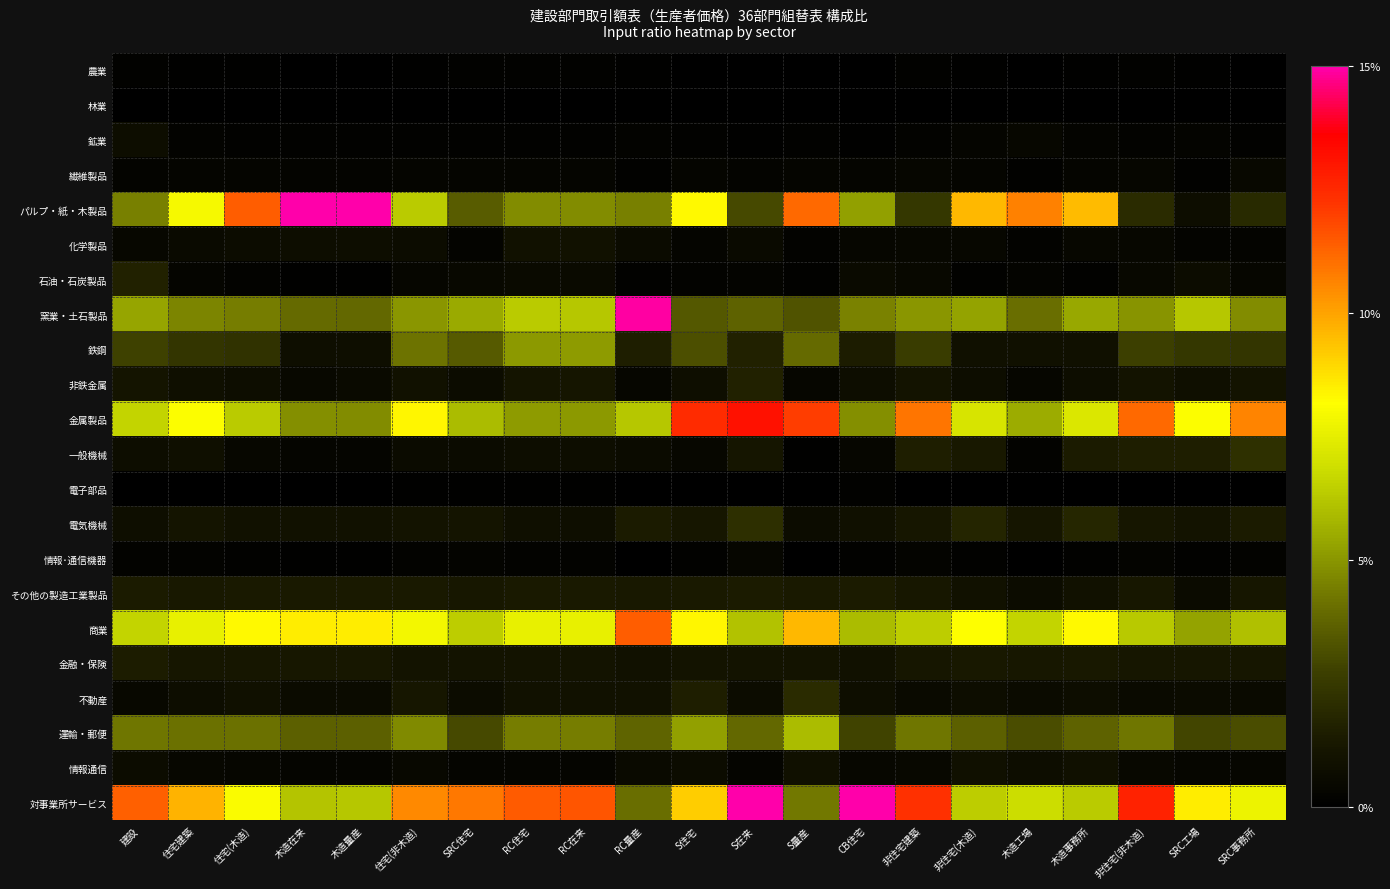

Between 木造工場 and 住宅建築, which is larger?

住宅建築